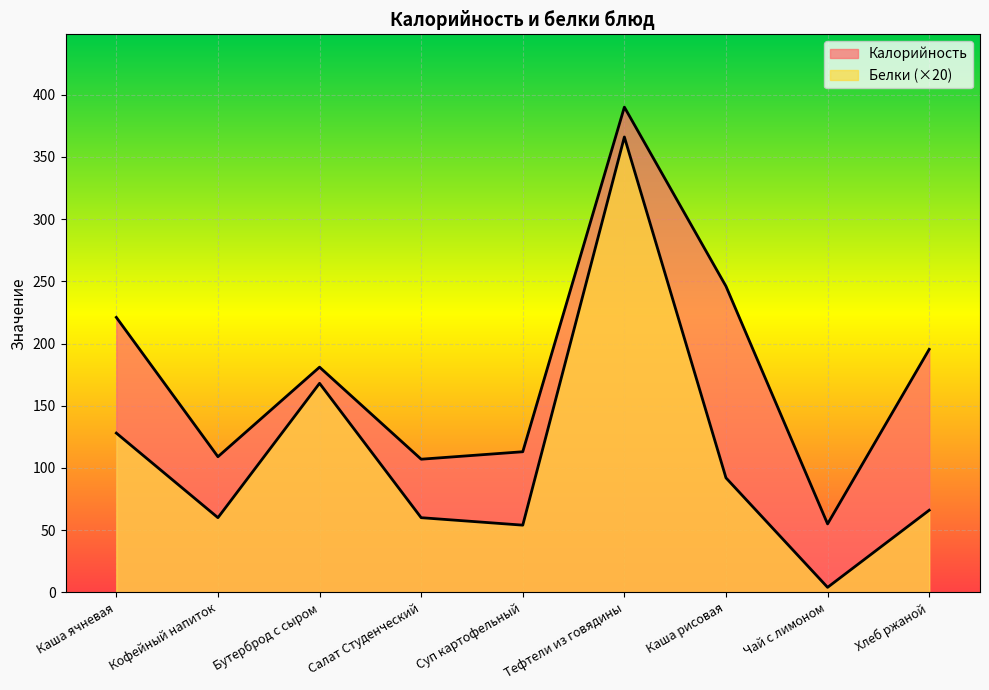

What is the sum of all Белки values?

998.0